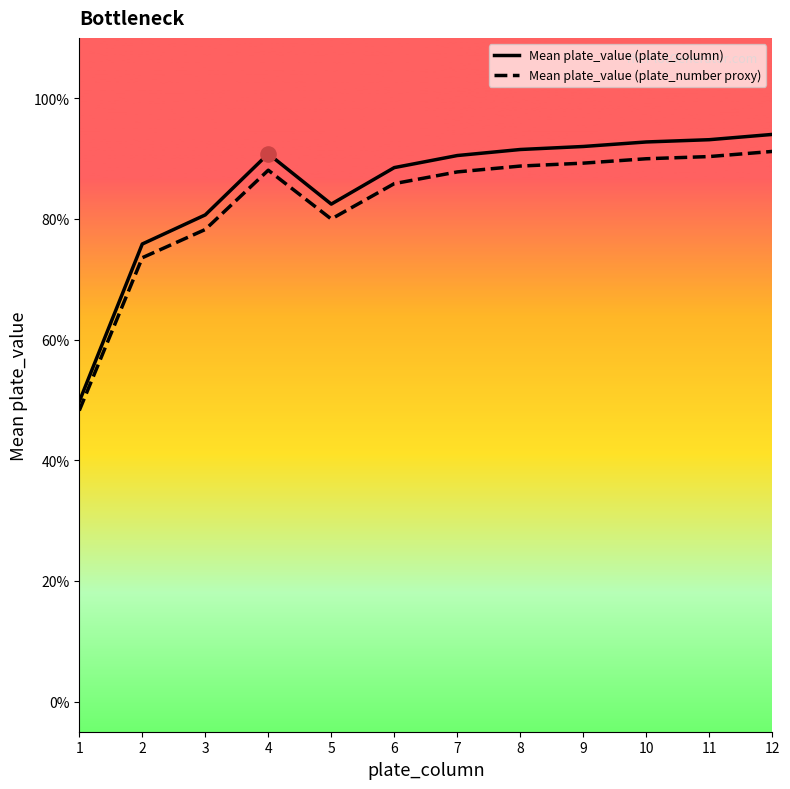

What is the total value across all series at 2?

1.5